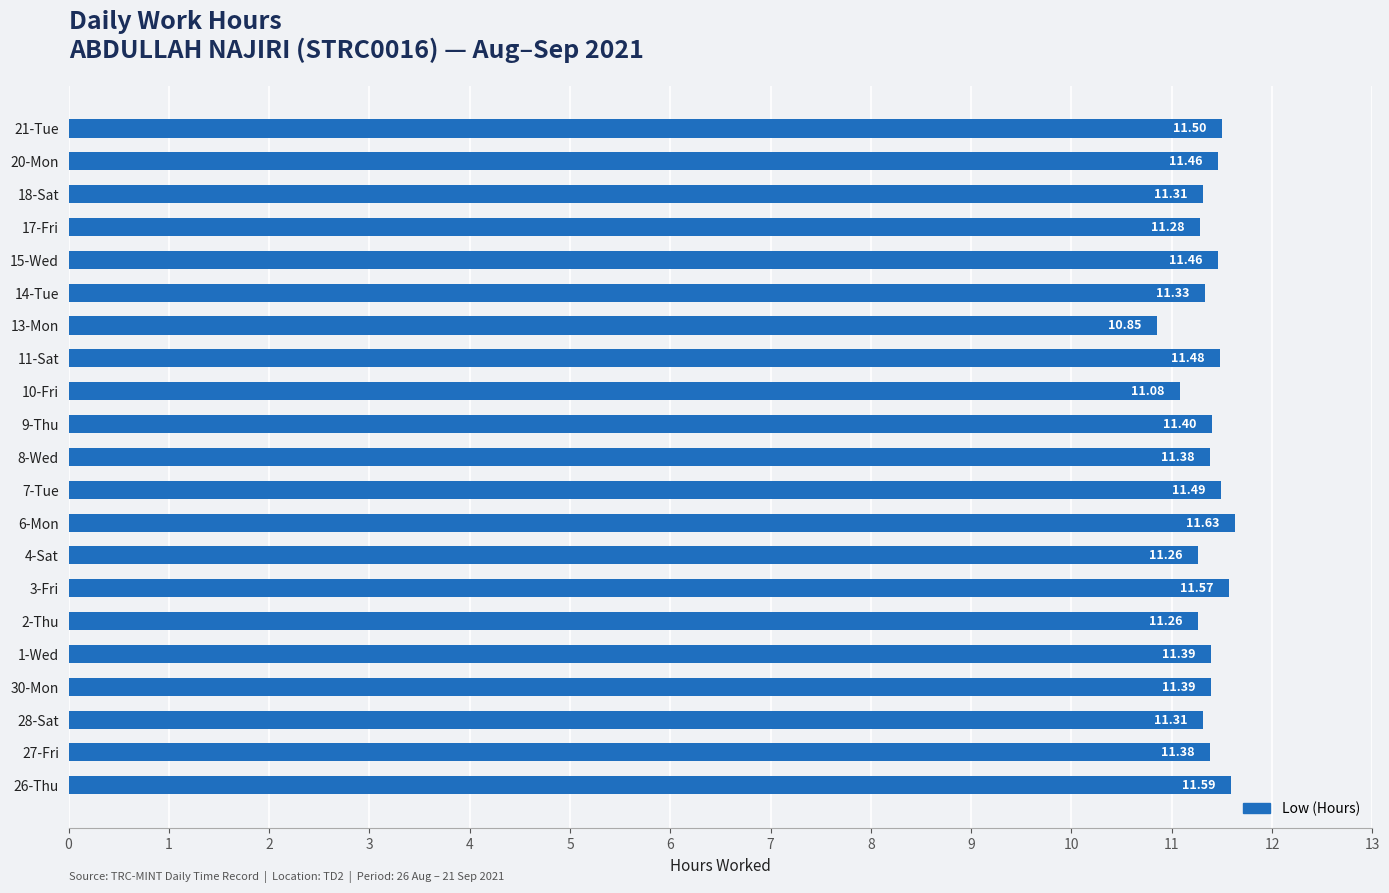

How many data points are above 11?

20